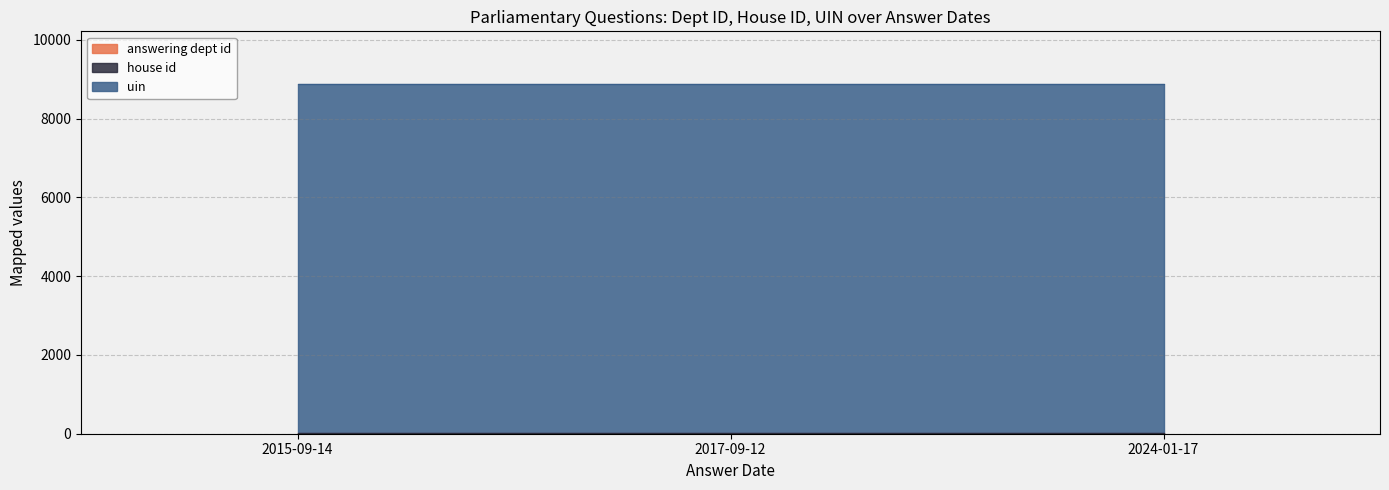

What is the minimum value for uin?

8858